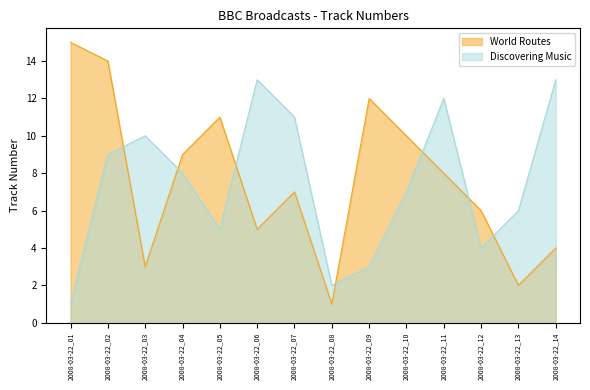

What are all the series names shown in the legend?

World Routes, Discovering Music